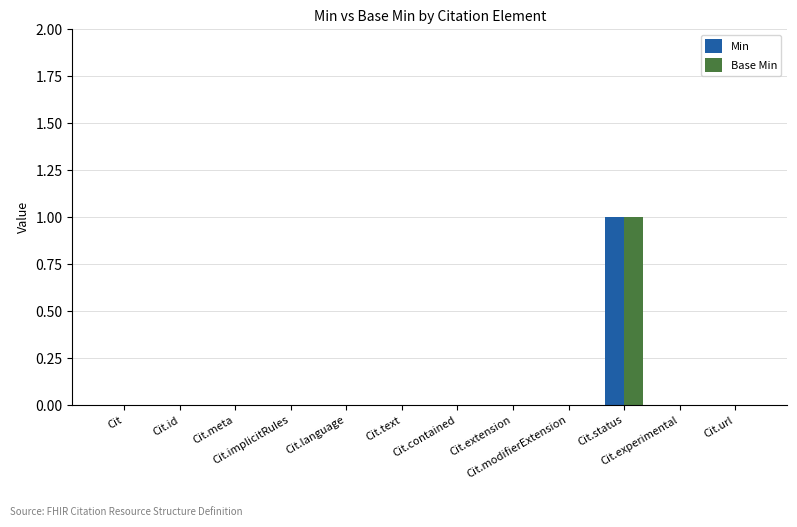

Count the number of categories in the chart.

12